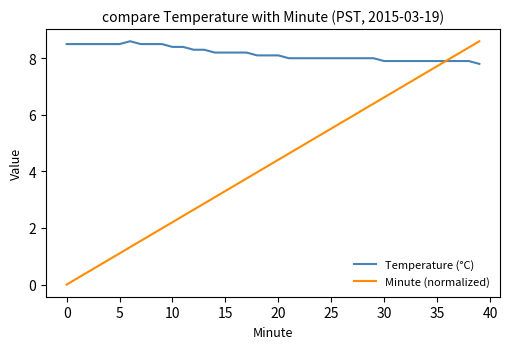

List the series in order of their overall mean, lowest first.

Minute (normalized), Temperature (°C)